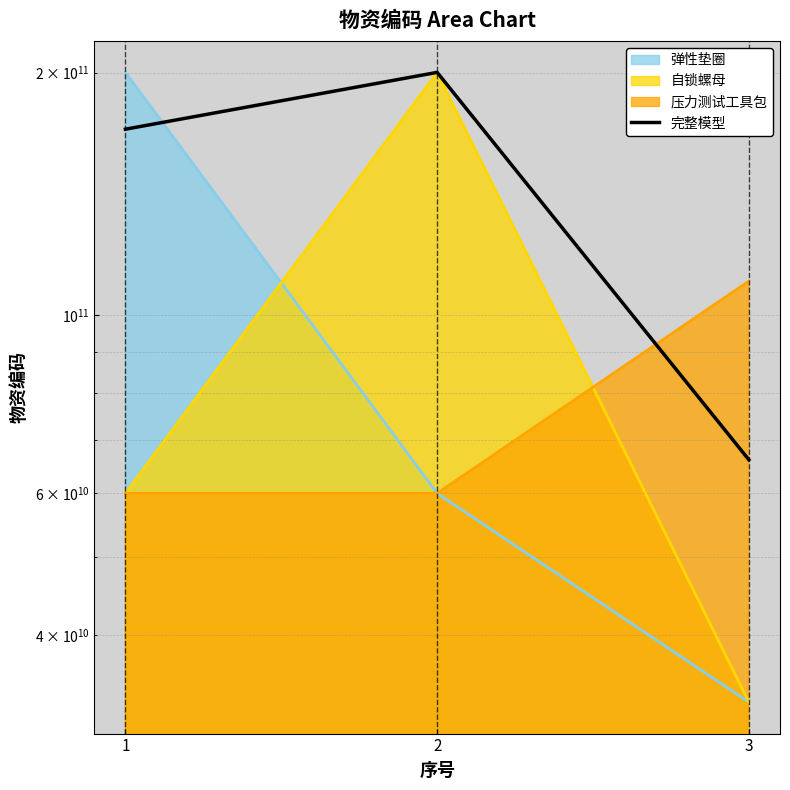

Reading right to left, transcribe all the data shown in this chart.

3=66078060001.8	2=200090020024.0	1=170076517019.5